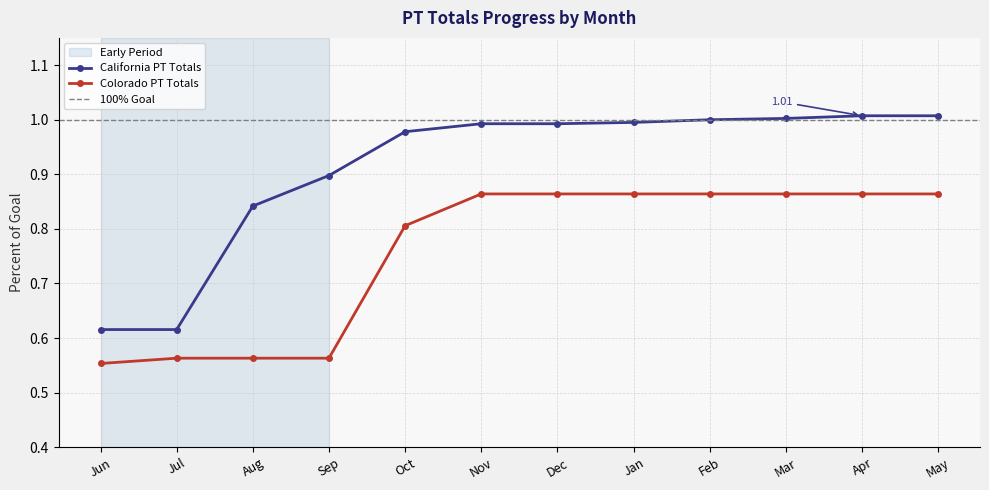

What is the sum of the California PT Totals values at Aug and Apr?

1.8